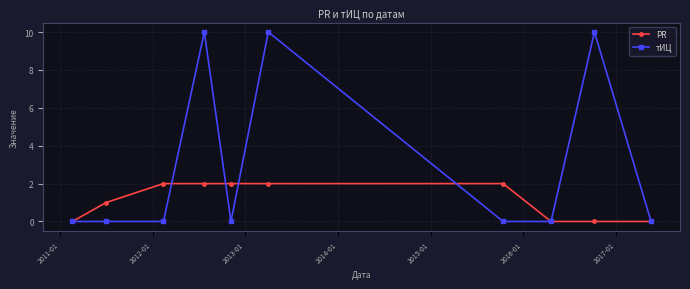

Rank the series by their average value, from highest to lowest.

тИЦ, PR